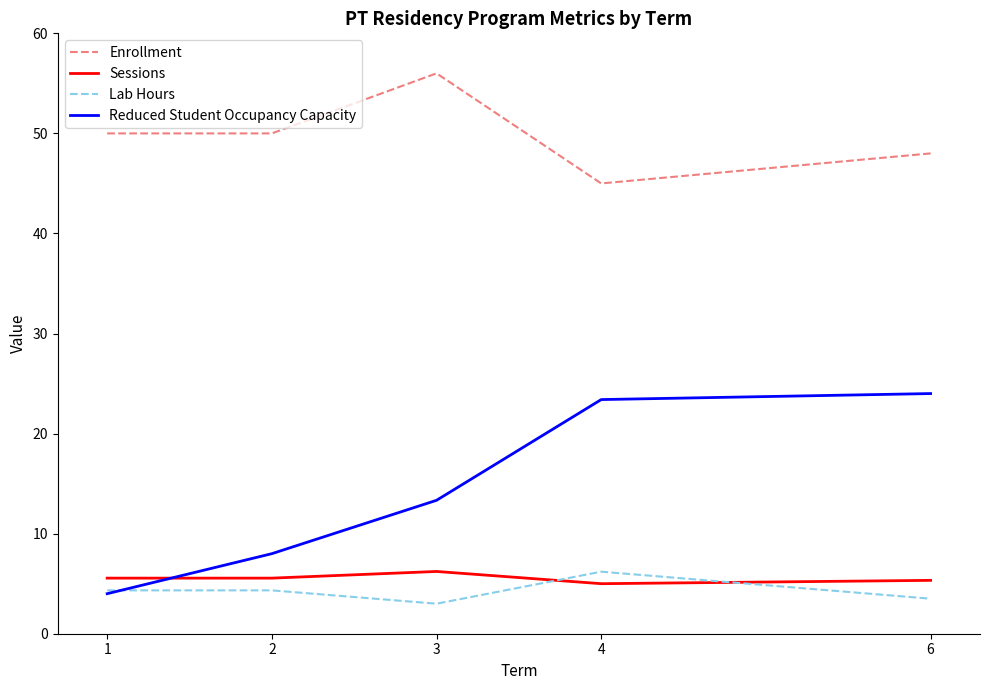

Read the Reduced Student Occupancy Capacity value at 6.

24.0